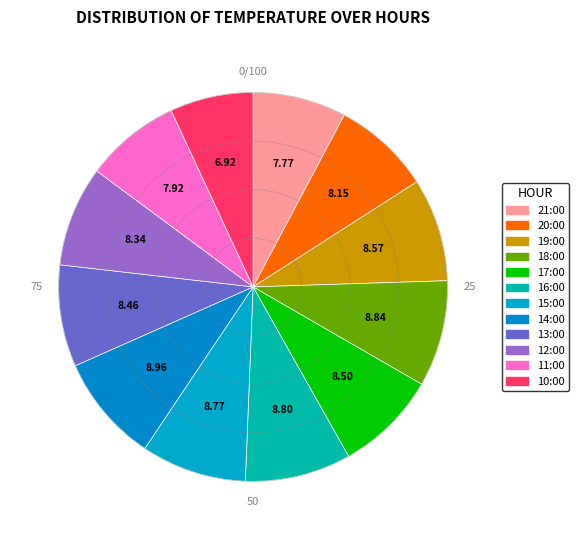

How many segments does this pie chart have?

12